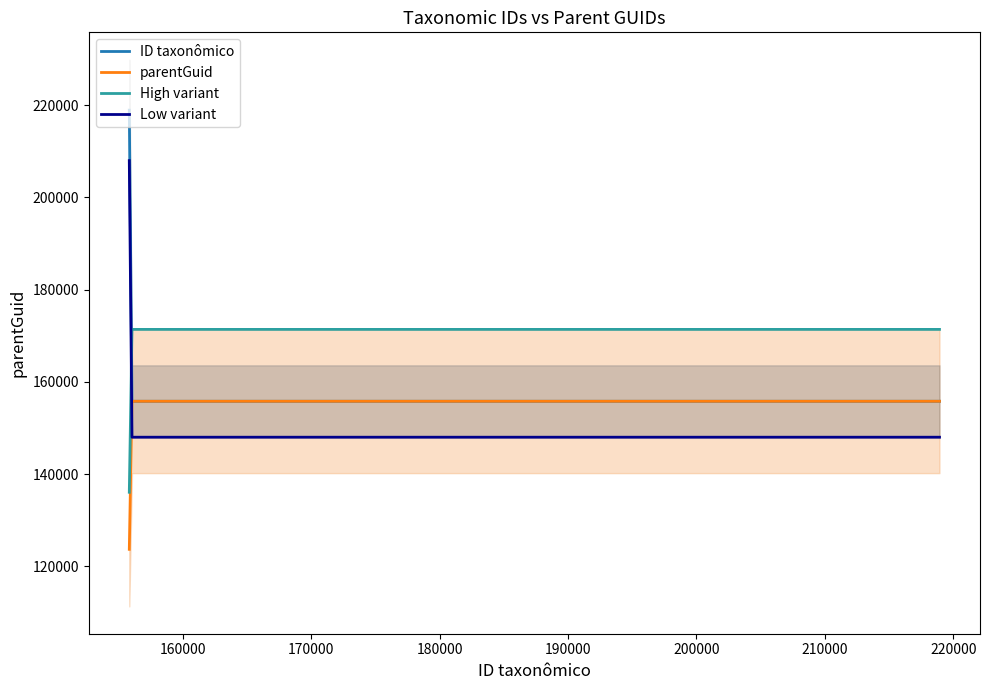

Count the ID taxonômico values in the range 155816 to 218931.

3